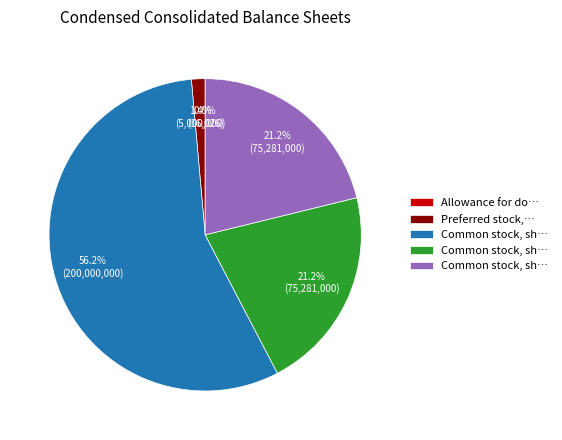

Is there any slice that represents more than half of the pie?

Yes